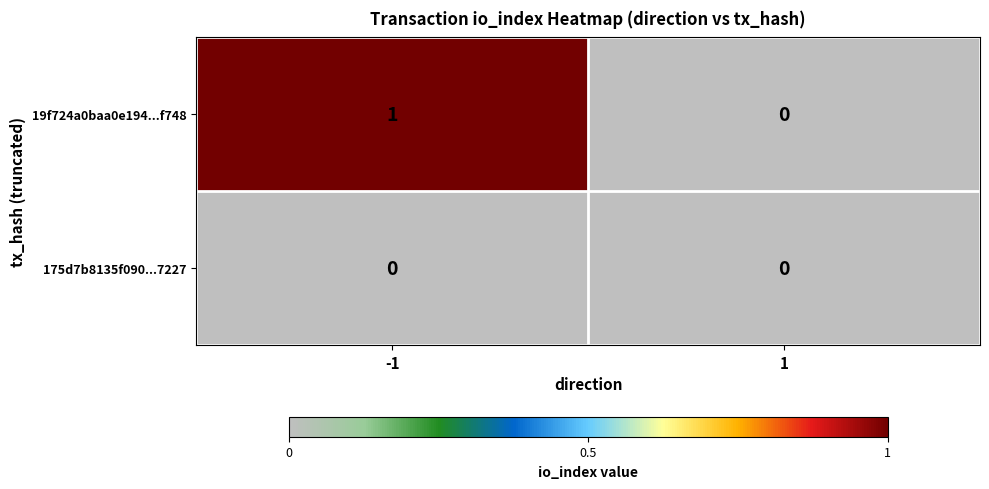

Which series changed the most between -1 and 1?

19f724a0baa0e194...f748